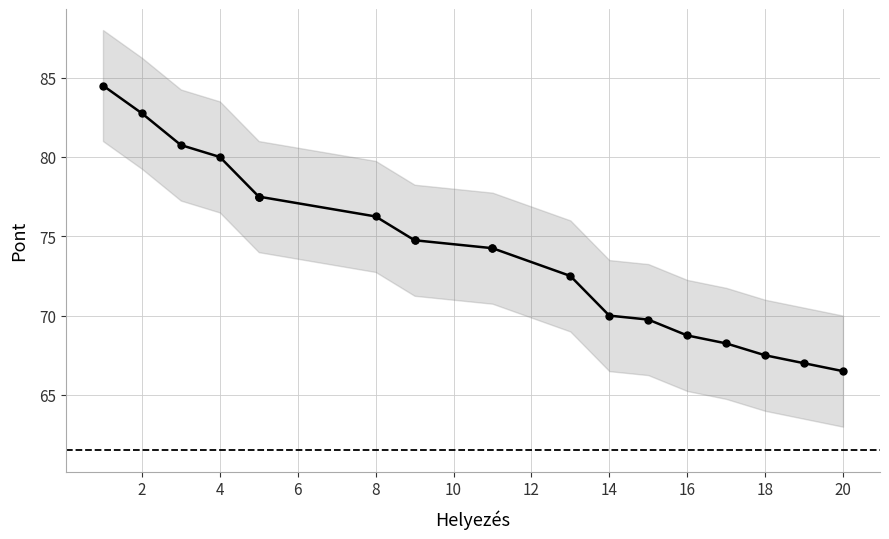

Which has a higher value, 8 or 4?

4